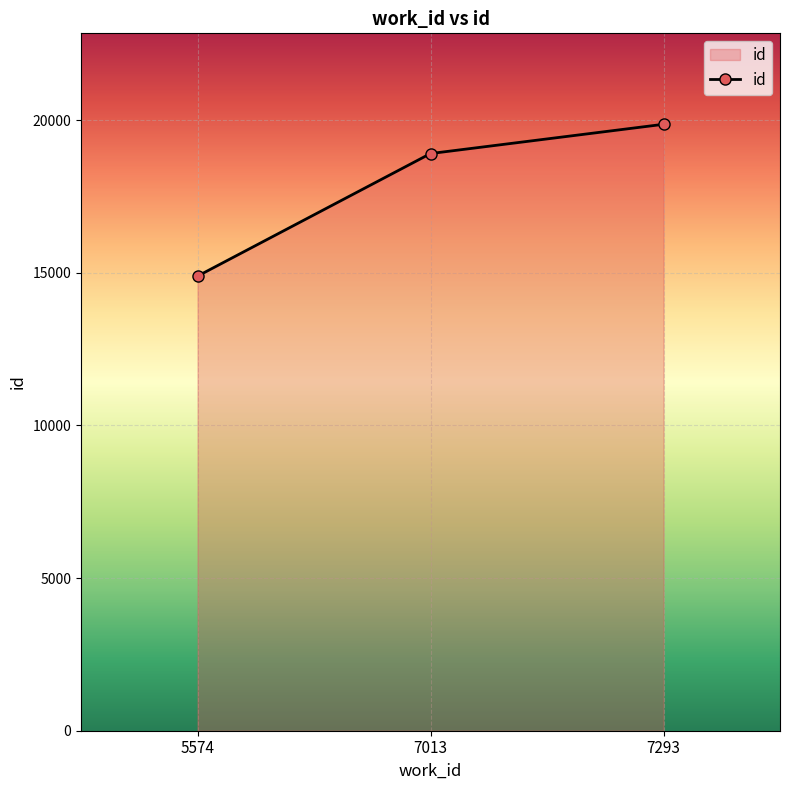

List the labels in order of value, smallest first.

5574, 7013, 7293